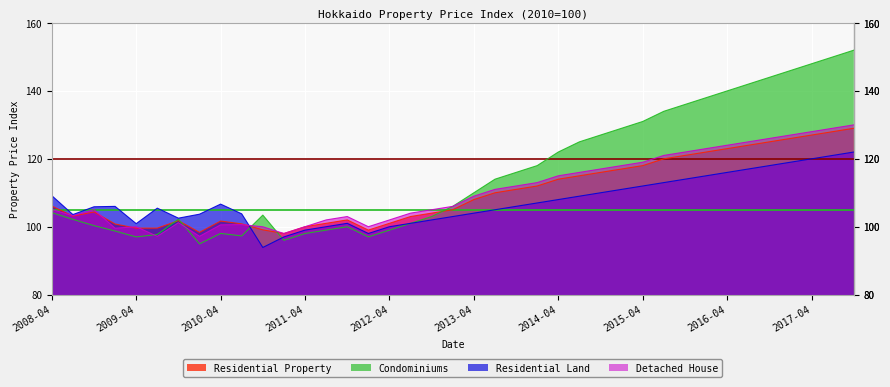

Reading right to left, list all the values displayed in this chart.

Residential Property: 2017-10=129.0	2017-07=128.0	2017-04=127.0	2017-01=126.0	2016-10=125.0	2016-07=124.0	2016-04=123.0	2016-01=122.0	2015-10=121.0	2015-07=120.0	2015-04=118.0	2015-01=117.0	2014-10=116.0	2014-07=115.0	2014-04=114.0	2014-01=112.0	2013-10=111.0	2013-07=110.0	2013-04=108.0	2013-01=105.0	2012-10=104.0	2012-07=103.0	2012-04=101.0	2012-01=99.0	2011-10=102.0	2011-07=101.0	2011-04=100.0	2011-01=98.0	2010-10=99.1	2010-07=100.8	2010-04=101.7	2010-01=98.3	2009-10=101.8	2009-07=99.6	2009-04=99.6	2009-01=100.8	2008-10=104.3	2008-07=103.1	2008-04=106.1
Residential Land: 2017-10=122.0	2017-07=121.0	2017-04=120.0	2017-01=119.0	2016-10=118.0	2016-07=117.0	2016-04=116.0	2016-01=115.0	2015-10=114.0	2015-07=113.0	2015-04=112.0	2015-01=111.0	2014-10=110.0	2014-07=109.0	2014-04=108.0	2014-01=107.0	2013-10=106.0	2013-07=105.0	2013-04=104.0	2013-01=103.0	2012-10=102.0	2012-07=101.0	2012-04=100.0	2012-01=98.0	2011-10=101.0	2011-07=100.0	2011-04=99.0	2011-01=97.0	2010-10=93.9	2010-07=103.8	2010-04=106.7	2010-01=103.7	2009-10=102.5	2009-07=105.5	2009-04=100.9	2009-01=106.0	2008-10=105.9	2008-07=103.6	2008-04=109.2
Detached House: 2017-10=130.0	2017-07=129.0	2017-04=128.0	2017-01=127.0	2016-10=126.0	2016-07=125.0	2016-04=124.0	2016-01=123.0	2015-10=122.0	2015-07=121.0	2015-04=119.0	2015-01=118.0	2014-10=117.0	2014-07=116.0	2014-04=115.0	2014-01=113.0	2013-10=112.0	2013-07=111.0	2013-04=109.0	2013-01=106.0	2012-10=105.0	2012-07=104.0	2012-04=102.0	2012-01=100.0	2011-10=103.0	2011-07=102.0	2011-04=100.0	2011-01=98.0	2010-10=100.0	2010-07=100.6	2010-04=100.5	2010-01=97.2	2009-10=101.2	2009-07=97.2	2009-04=100.0	2009-01=99.6	2008-10=105.0	2008-07=103.2	2008-04=105.1
Condominiums: 2017-10=152.0	2017-07=150.0	2017-04=148.0	2017-01=146.0	2016-10=144.0	2016-07=142.0	2016-04=140.0	2016-01=138.0	2015-10=136.0	2015-07=134.0	2015-04=131.0	2015-01=129.0	2014-10=127.0	2014-07=125.0	2014-04=122.0	2014-01=118.0	2013-10=116.0	2013-07=114.0	2013-04=110.0	2013-01=106.0	2012-10=103.0	2012-07=101.0	2012-04=99.0	2012-01=97.0	2011-10=100.0	2011-07=99.0	2011-04=98.0	2011-01=96.0	2010-10=103.4	2010-07=97.3	2010-04=98.0	2010-01=95.0	2009-10=102.2	2009-07=97.7	2009-04=97.0	2009-01=98.7	2008-10=100.3	2008-07=102.2	2008-04=104.2